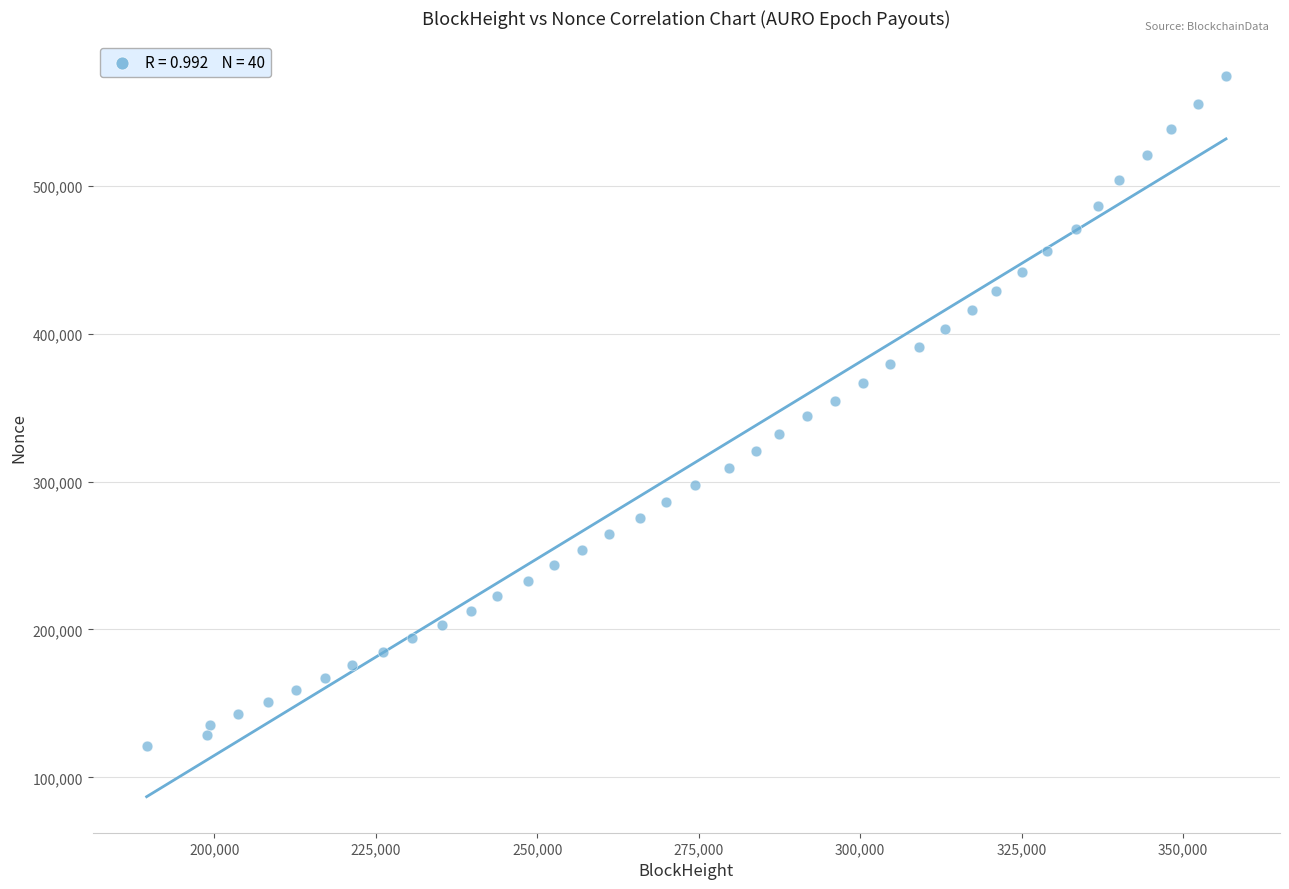

What is the range of Y values (max minus min)?

452730